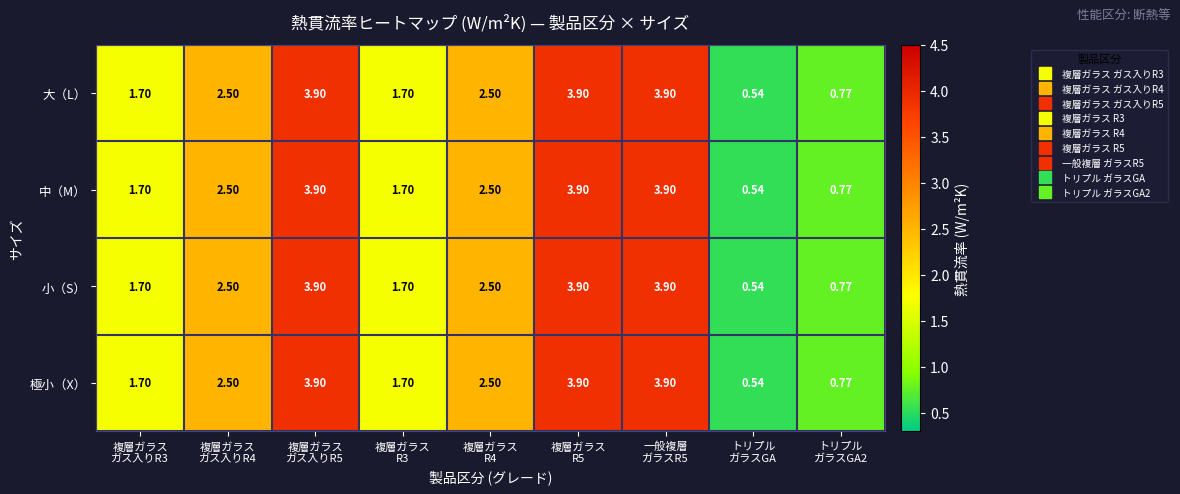

At which category does the chart reach its peak across all series?

複層ガラス
ガス入りR5